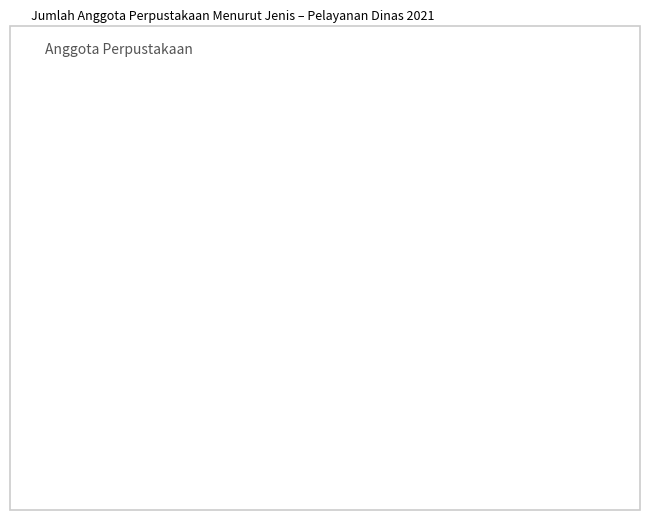

Approximately how many times larger is the value at SMA compared to Mahasiswa?

1.2